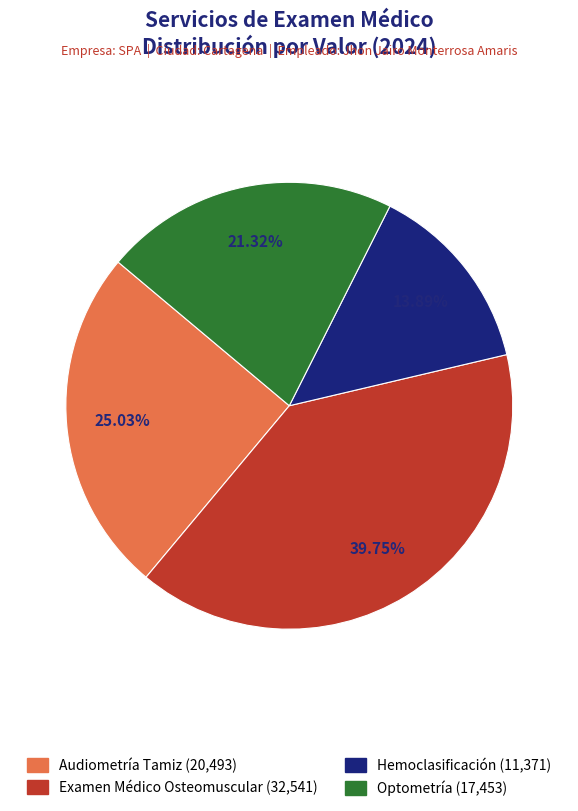

Does any single category account for the majority?

No